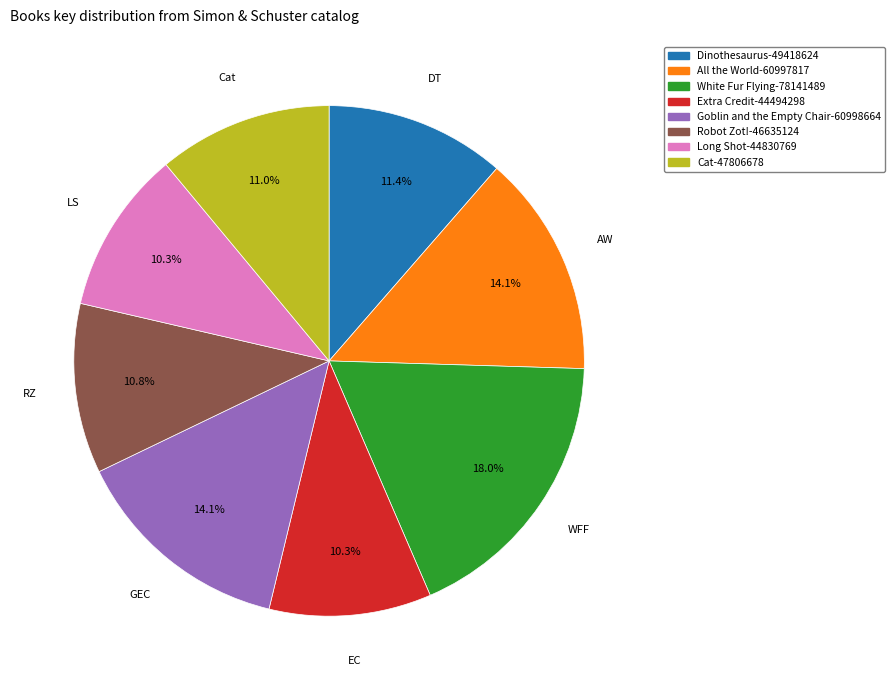

To the nearest percent, what portion does Robot Zot! represent?

11%